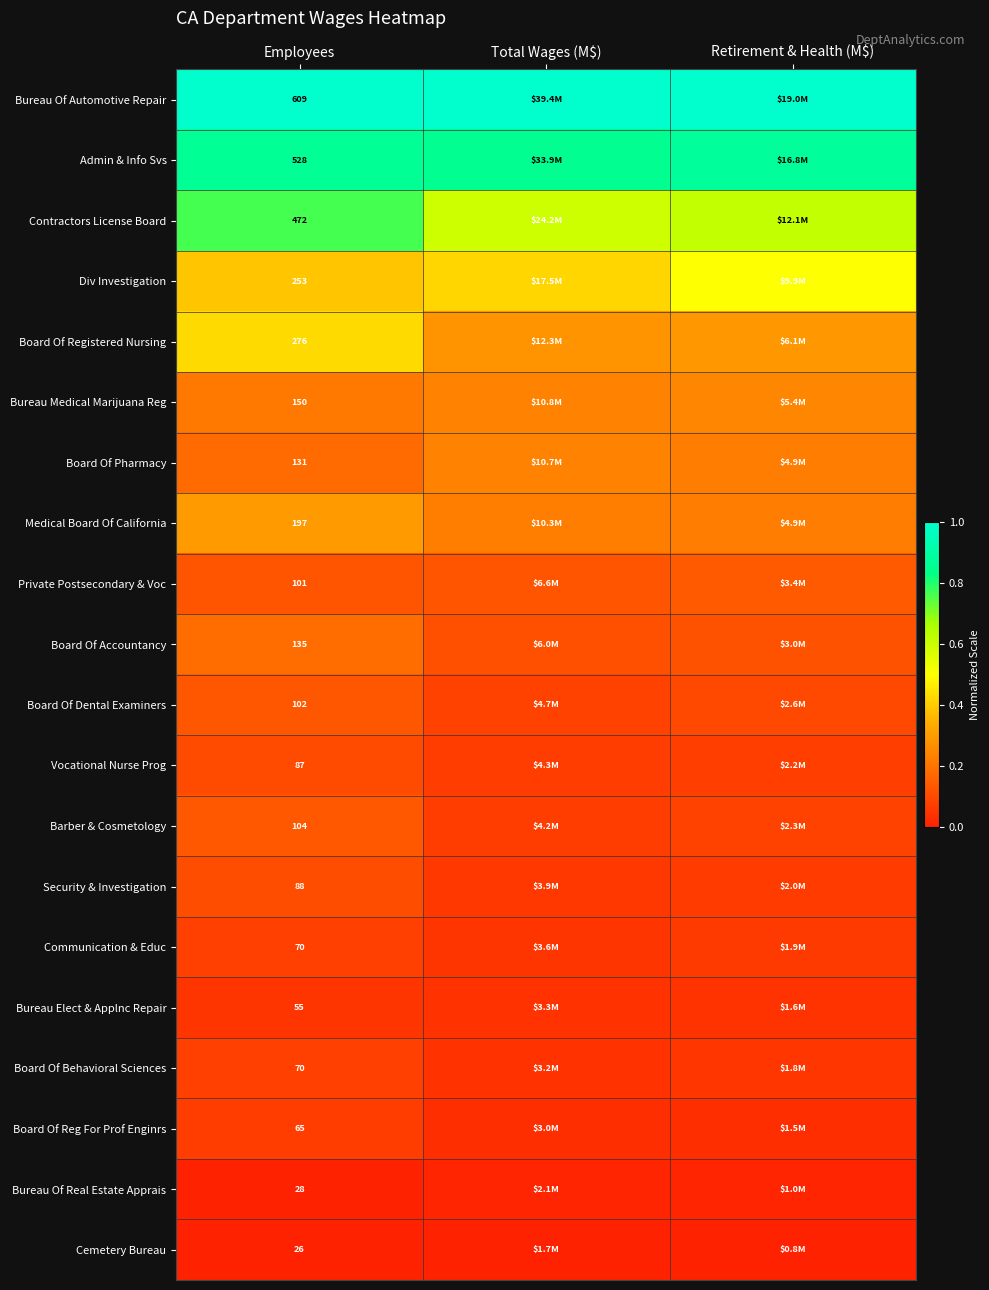

Is the value of Board Of Reg For Prof Enginrs at Employees greater than the value of Cemetery Bureau at Employees?

Yes